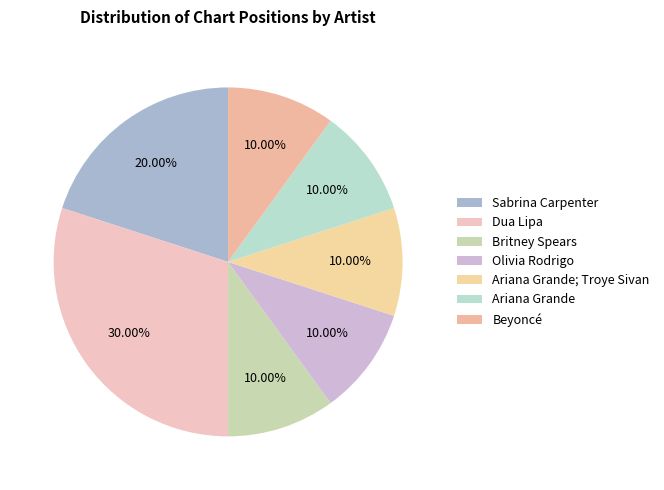

How many segments does this pie chart have?

7